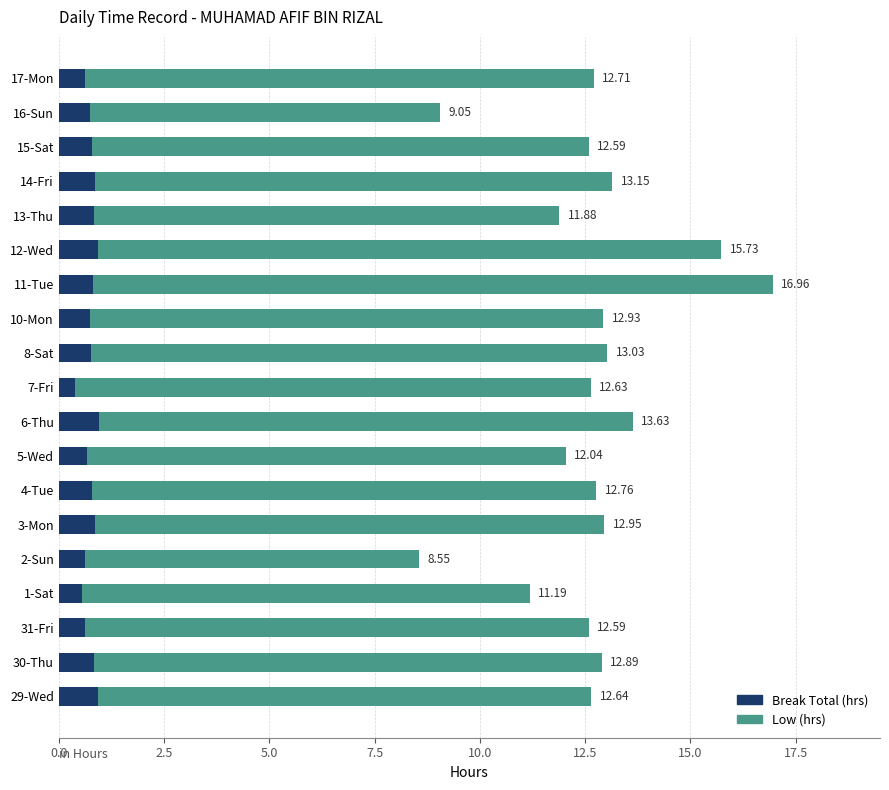

Reading left to right, transcribe all the data shown in this chart.

Break Total (hrs): 0.9	0.8	0.6	0.6	0.6	0.9	0.8	0.7	0.9	0.4	0.8	0.7	0.8	0.9	0.8	0.9	0.8	0.7	0.6
Low (hrs): 11.7	12.1	12.0	10.6	7.9	12.1	12.0	11.4	12.7	12.2	12.3	12.2	16.1	14.8	11.0	12.3	11.8	8.3	12.1